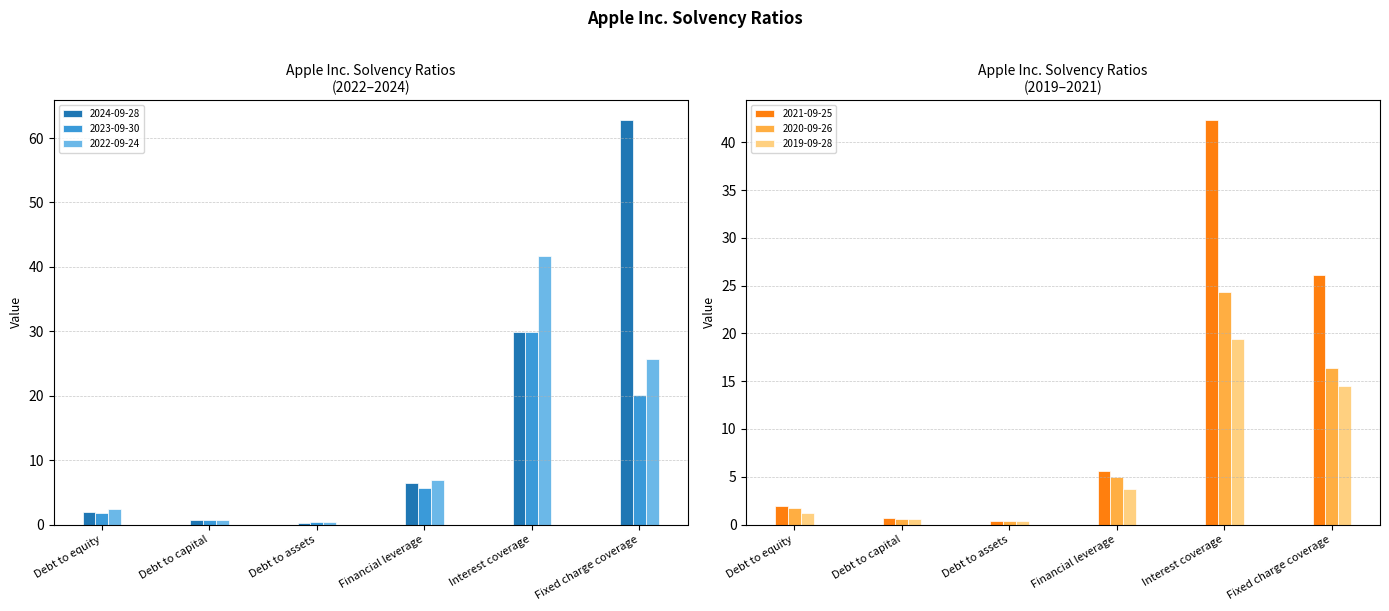

What is the value of the 2019-09-28 bar at the 1st from the left?

1.2